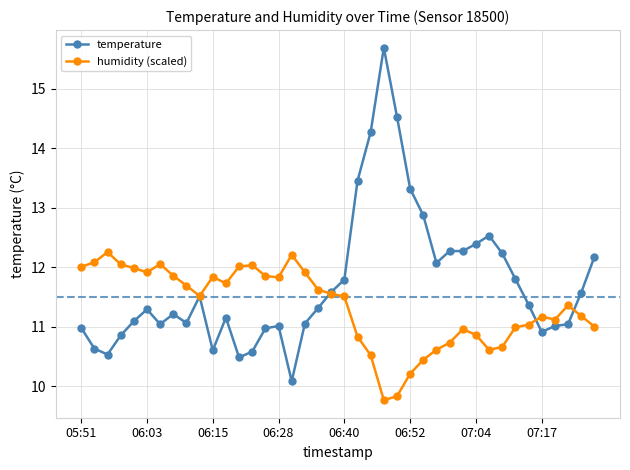

What is the value of the temperature point at the 10th from the left?

11.5